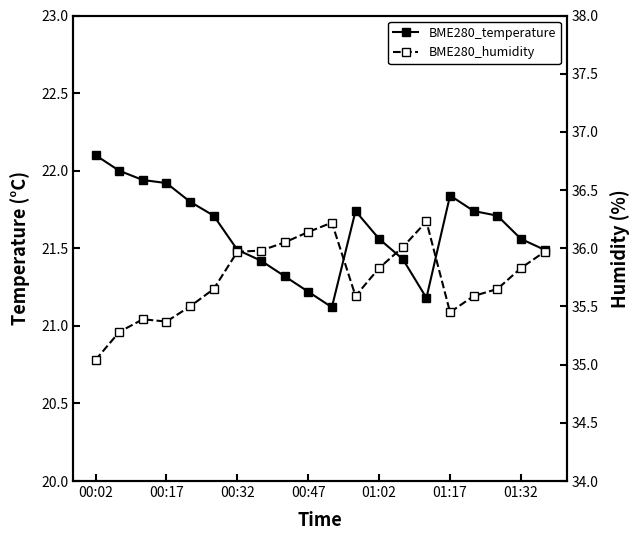

What is the sum of all BME280_temperature values?

432.3